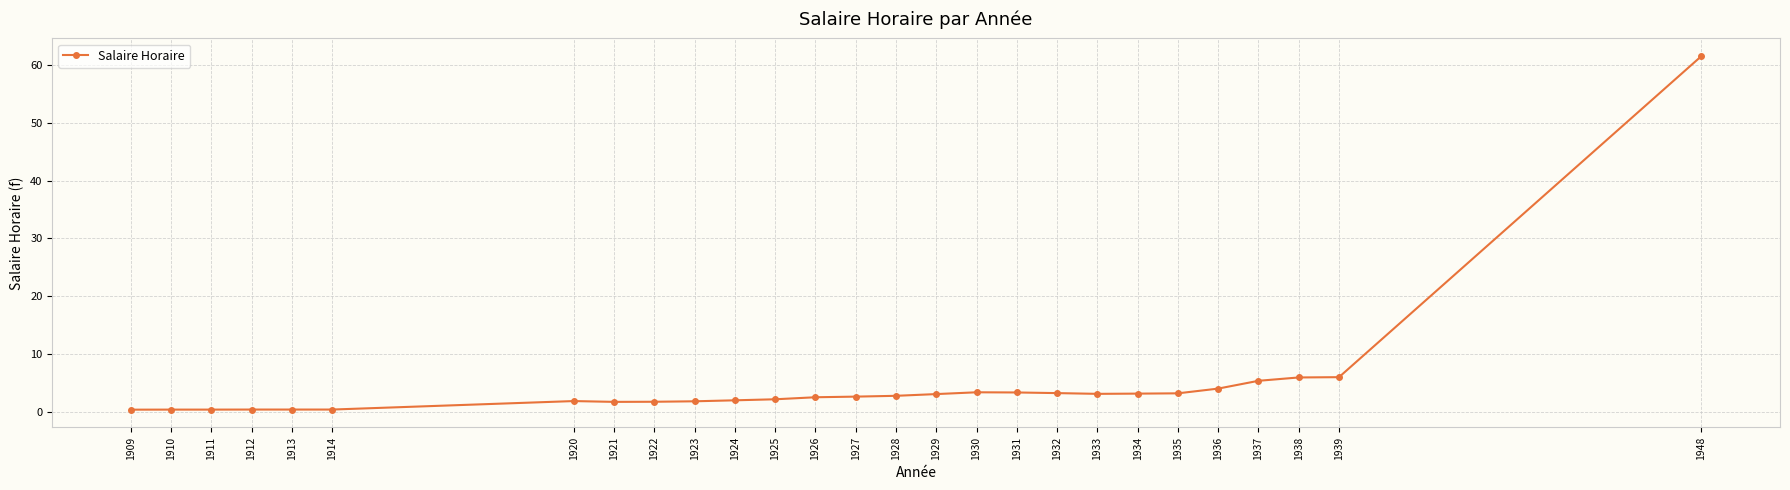

True or false: the data has more than 0 interior local peaks.

True